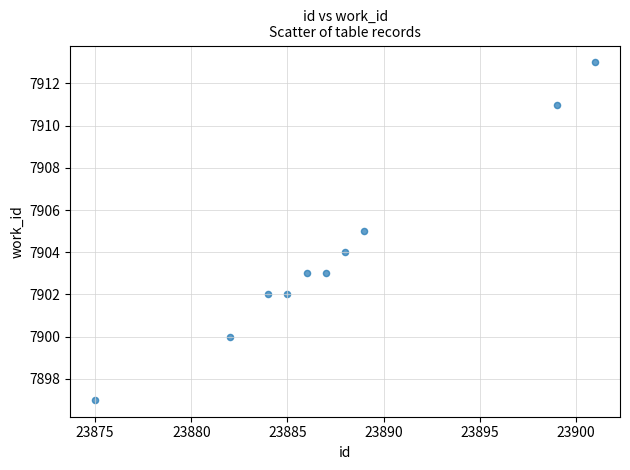

What is the range of Y values (max minus min)?

16